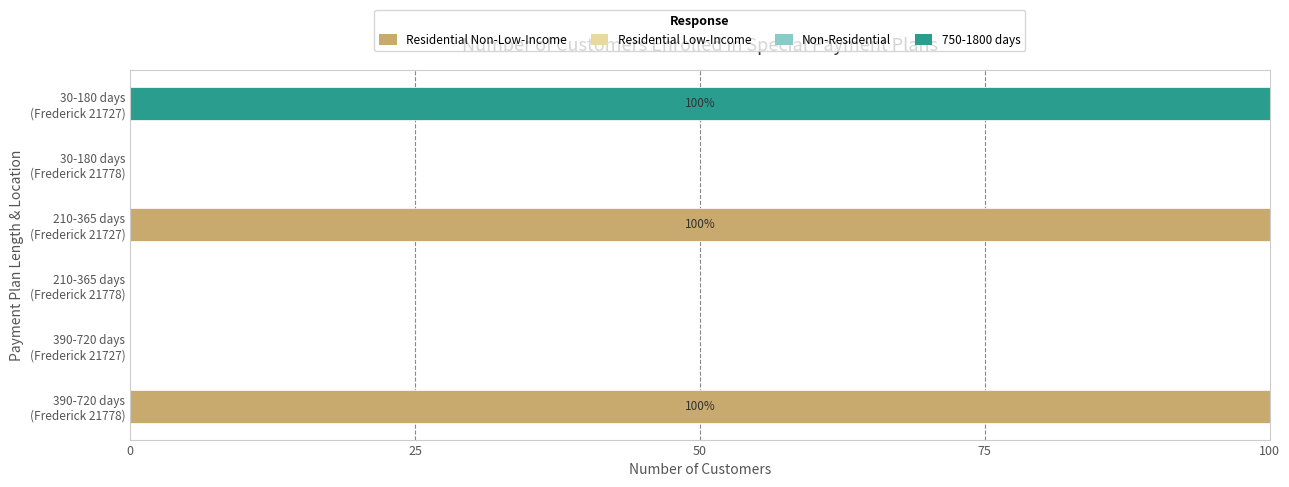

What is the sum of all Residential Non-Low-Income values?

200